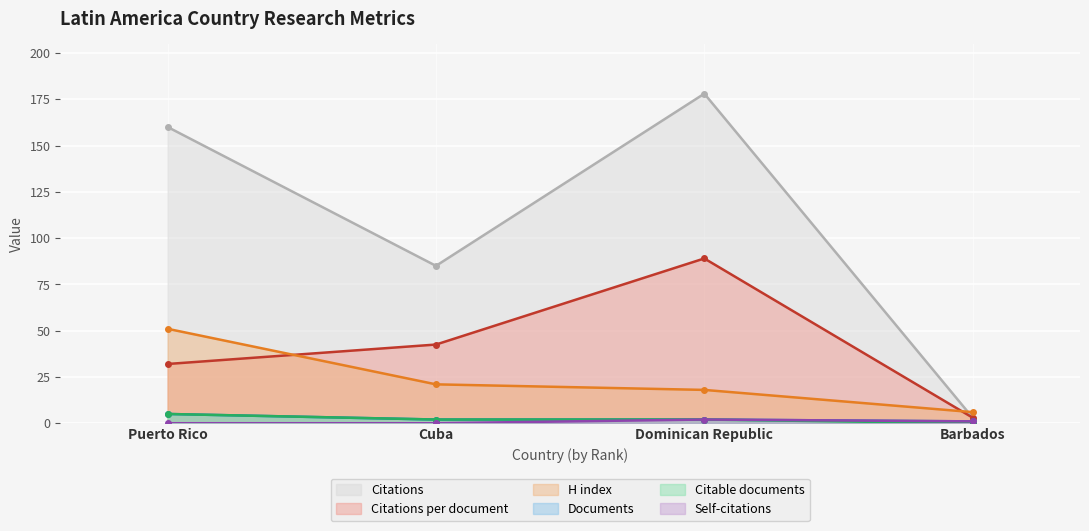

Reading left to right, transcribe all the data shown in this chart.

Citations: Puerto Rico=160.0	Cuba=85.0	Dominican Republic=178.0	Barbados=3.0
Citations per document: Puerto Rico=32.0	Cuba=42.5	Dominican Republic=89.0	Barbados=3.0
H index: Puerto Rico=51.0	Cuba=21.0	Dominican Republic=18.0	Barbados=6.0
Documents: Puerto Rico=5.0	Cuba=2.0	Dominican Republic=2.0	Barbados=1.0
Citable documents: Puerto Rico=5.0	Cuba=2.0	Dominican Republic=2.0	Barbados=0.0
Self-citations: Puerto Rico=0.0	Cuba=0.0	Dominican Republic=2.0	Barbados=1.0